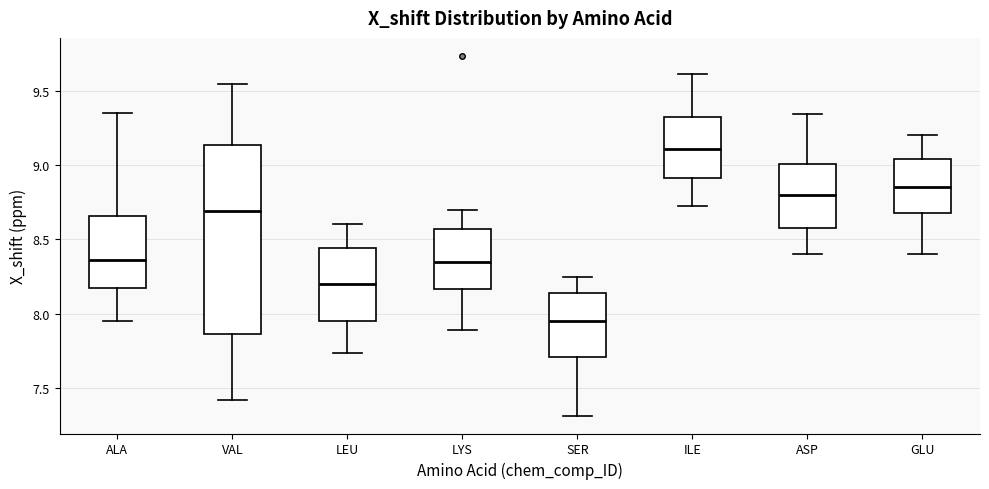

Reading left to right, transcribe this box plot: for each box, give where its median line is, the range the box spans, and where its two whiskers end, as read against the y-axis. The values are not printed on the chart, so give them approximately, as read against the axis.

ALA: median 8.35, box 8.20 to 8.65, whiskers 7.95 to 9.35
VAL: median 8.70, box 7.85 to 9.15, whiskers 7.40 to 9.55
LEU: median 8.20, box 7.95 to 8.45, whiskers 7.75 to 8.60
LYS: median 8.35, box 8.15 to 8.55, whiskers 7.90 to 8.70
SER: median 7.95, box 7.70 to 8.15, whiskers 7.30 to 8.25
ILE: median 9.10, box 8.90 to 9.35, whiskers 8.75 to 9.60
ASP: median 8.80, box 8.60 to 9.00, whiskers 8.40 to 9.35
GLU: median 8.85, box 8.70 to 9.05, whiskers 8.40 to 9.20